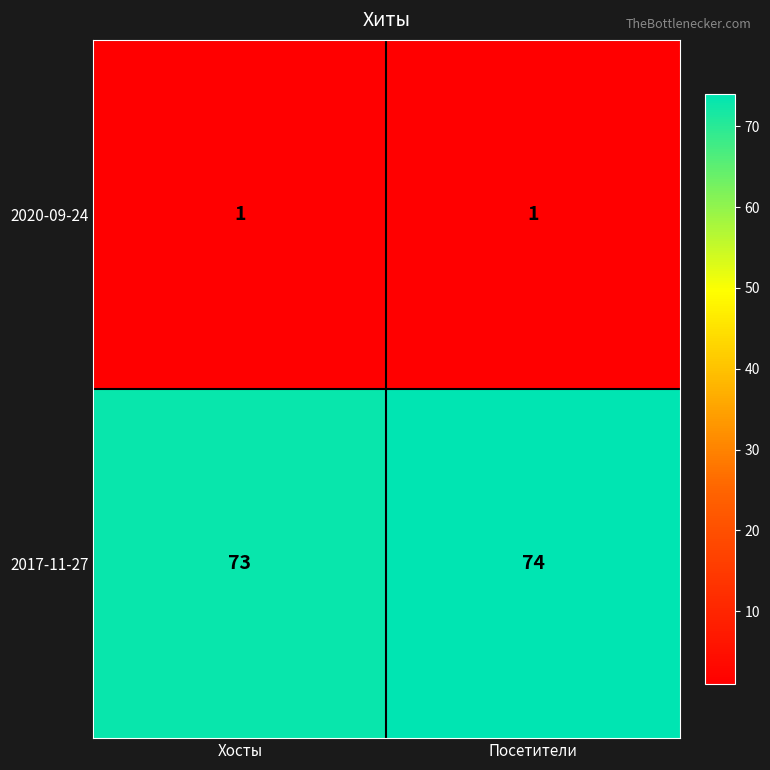

At which category is the sum across all series the highest?

Посетители